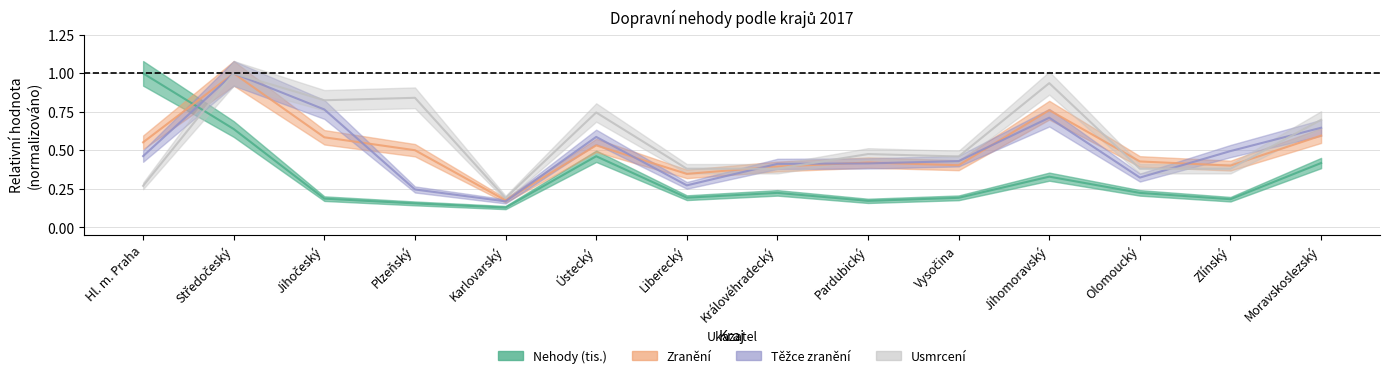

Is this an area chart (filled region under the line)?

No